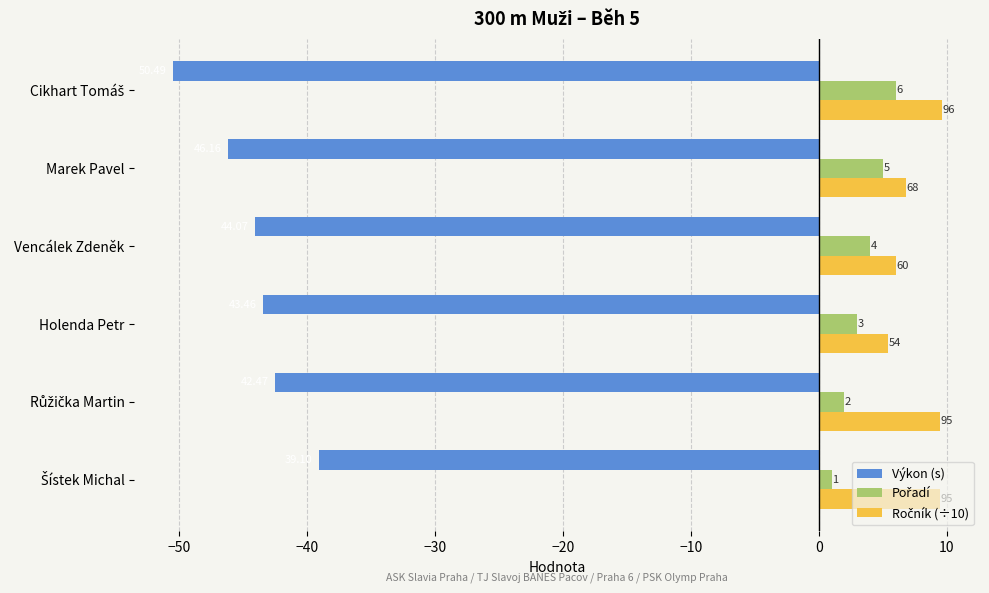

What is the average value of the Výkon (s) series?

-44.3